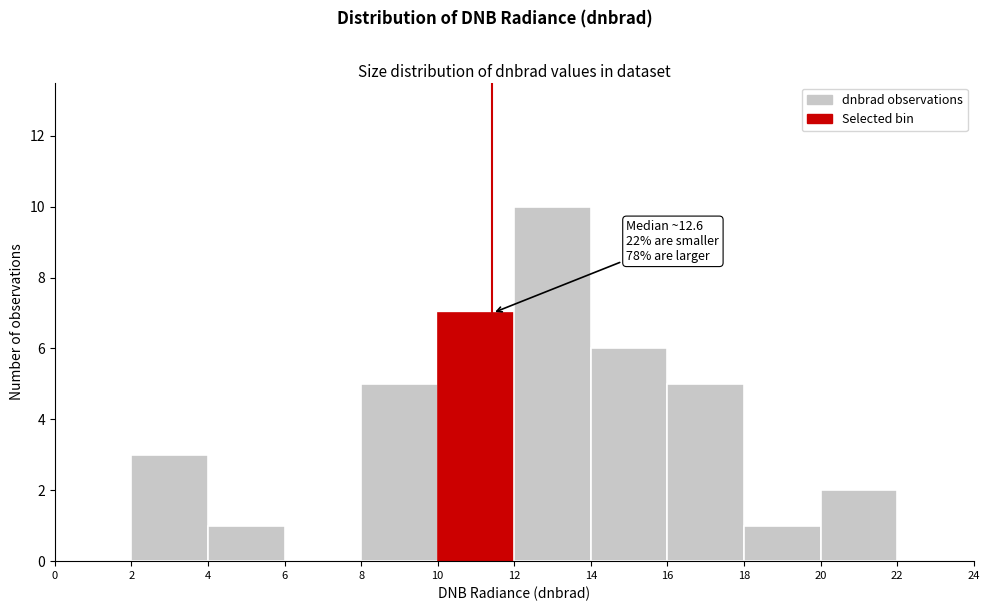

Which range on the x-axis has the tallest bar?

12 to 14